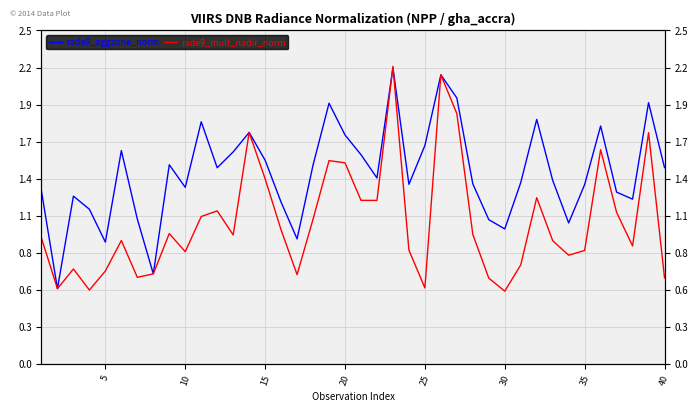

What is the value of the rade9_mult_nadir_norm point at the 2nd from the left?

0.6